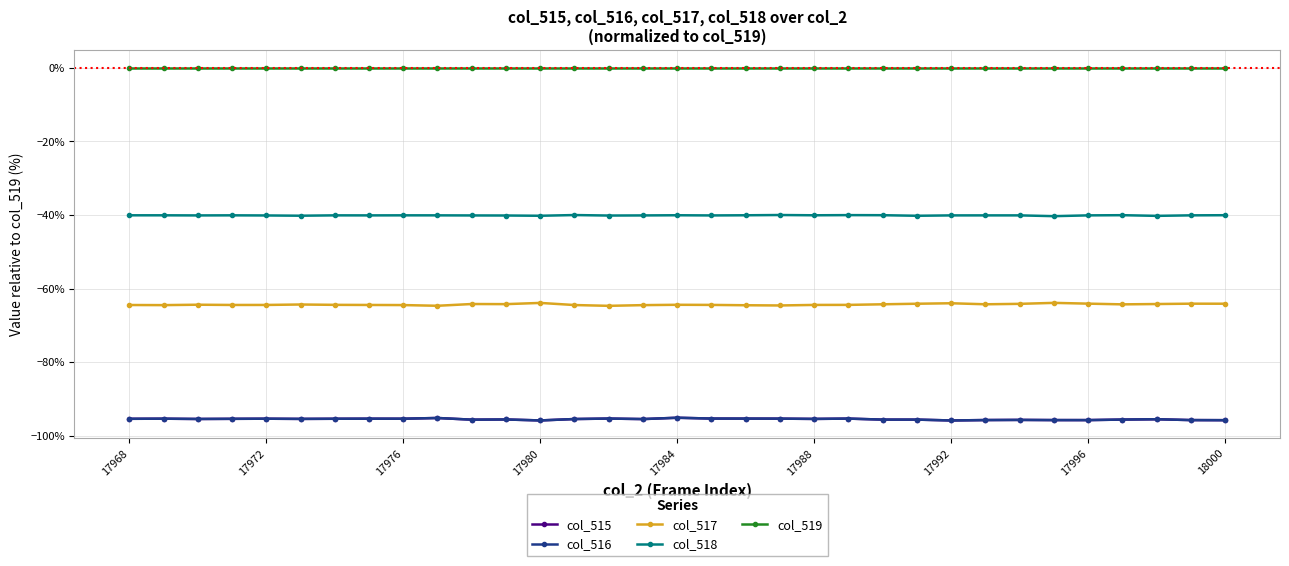

What is the value of the col_517 point at the 25th from the left?

-64.0